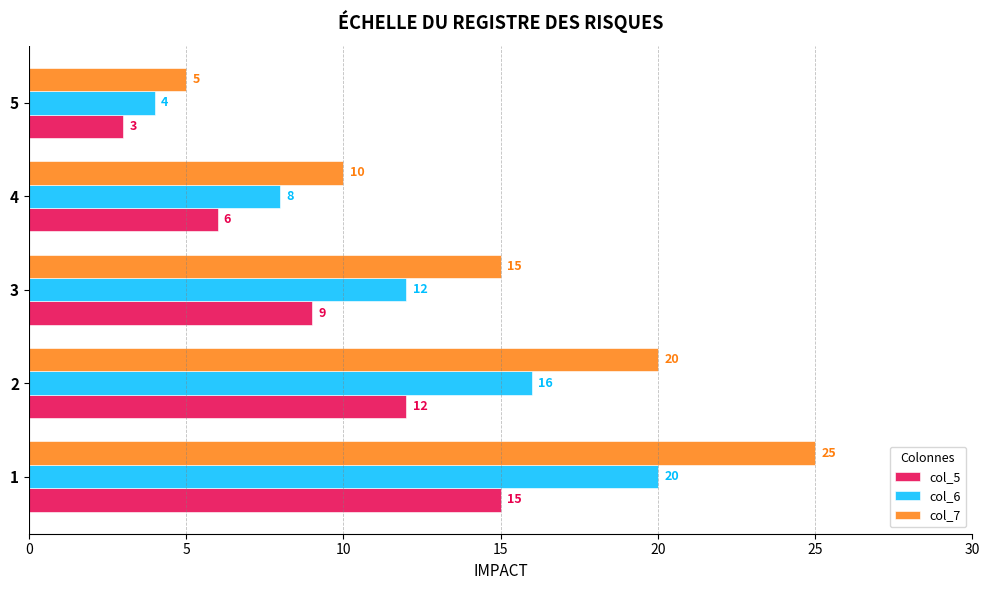

What is the difference between the maximum and minimum values in the col_7 series?

20